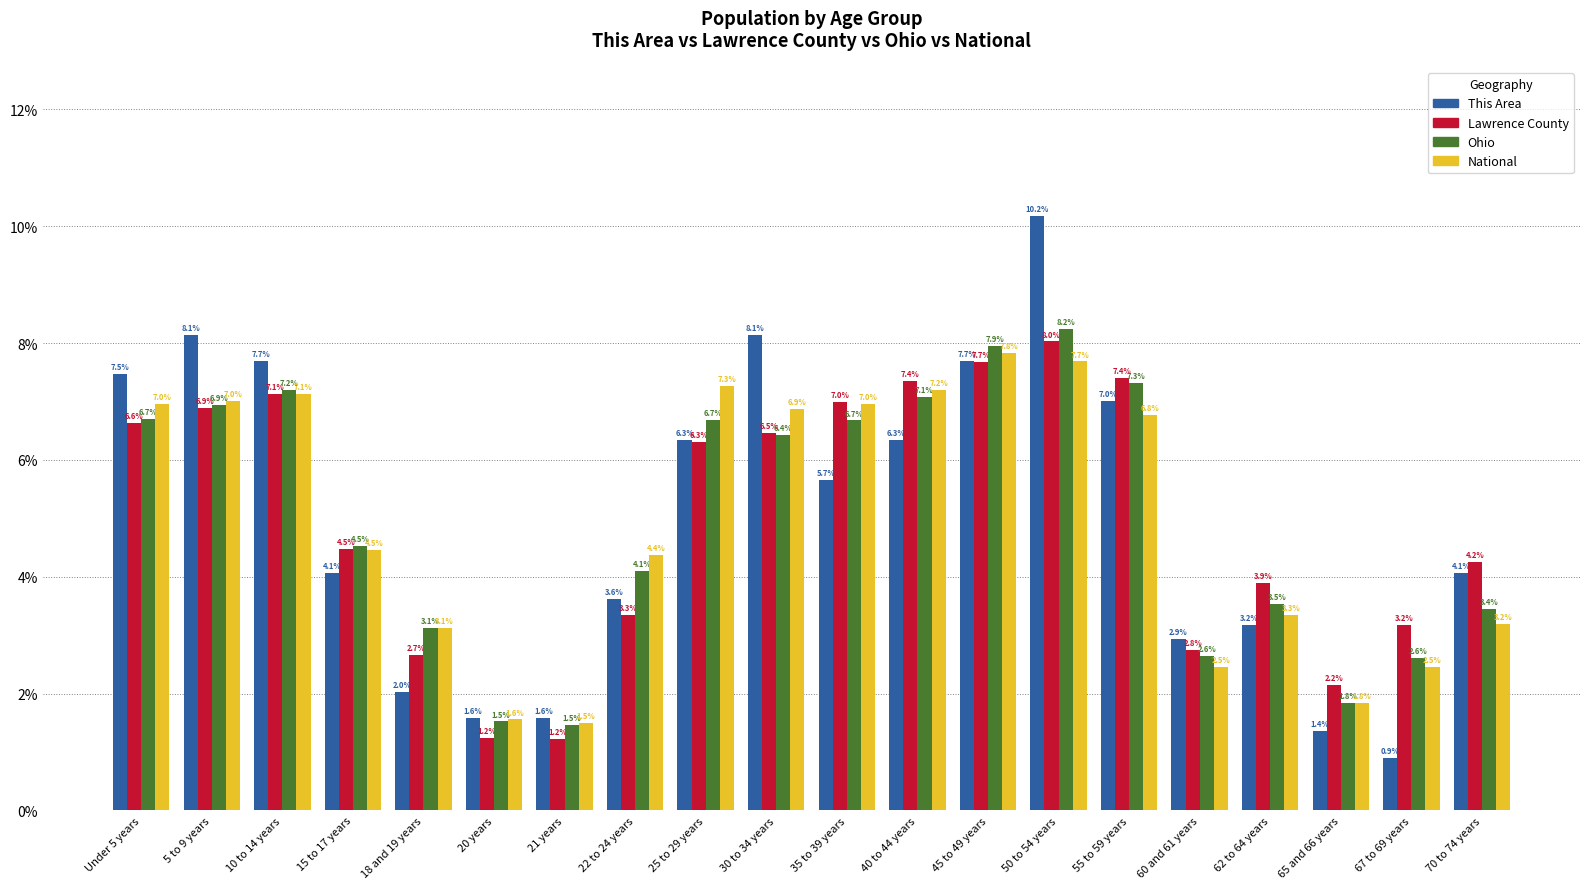

Reading left to right, what are all the values shown in this chart?

This Area: Under 5 years=7.5	5 to 9 years=8.1	10 to 14 years=7.7	15 to 17 years=4.1	18 and 19 years=2.0	20 years=1.6	21 years=1.6	22 to 24 years=3.6	25 to 29 years=6.3	30 to 34 years=8.1	35 to 39 years=5.7	40 to 44 years=6.3	45 to 49 years=7.7	50 to 54 years=10.2	55 to 59 years=7.0	60 and 61 years=2.9	62 to 64 years=3.2	65 and 66 years=1.4	67 to 69 years=0.9	70 to 74 years=4.1
Lawrence County: Under 5 years=6.6	5 to 9 years=6.9	10 to 14 years=7.1	15 to 17 years=4.5	18 and 19 years=2.7	20 years=1.2	21 years=1.2	22 to 24 years=3.3	25 to 29 years=6.3	30 to 34 years=6.5	35 to 39 years=7.0	40 to 44 years=7.4	45 to 49 years=7.7	50 to 54 years=8.0	55 to 59 years=7.4	60 and 61 years=2.8	62 to 64 years=3.9	65 and 66 years=2.2	67 to 69 years=3.2	70 to 74 years=4.2
Ohio: Under 5 years=6.7	5 to 9 years=6.9	10 to 14 years=7.2	15 to 17 years=4.5	18 and 19 years=3.1	20 years=1.5	21 years=1.5	22 to 24 years=4.1	25 to 29 years=6.7	30 to 34 years=6.4	35 to 39 years=6.7	40 to 44 years=7.1	45 to 49 years=7.9	50 to 54 years=8.2	55 to 59 years=7.3	60 and 61 years=2.6	62 to 64 years=3.5	65 and 66 years=1.8	67 to 69 years=2.6	70 to 74 years=3.4
National: Under 5 years=7.0	5 to 9 years=7.0	10 to 14 years=7.1	15 to 17 years=4.5	18 and 19 years=3.1	20 years=1.6	21 years=1.5	22 to 24 years=4.4	25 to 29 years=7.3	30 to 34 years=6.9	35 to 39 years=7.0	40 to 44 years=7.2	45 to 49 years=7.8	50 to 54 years=7.7	55 to 59 years=6.8	60 and 61 years=2.5	62 to 64 years=3.3	65 and 66 years=1.8	67 to 69 years=2.5	70 to 74 years=3.2